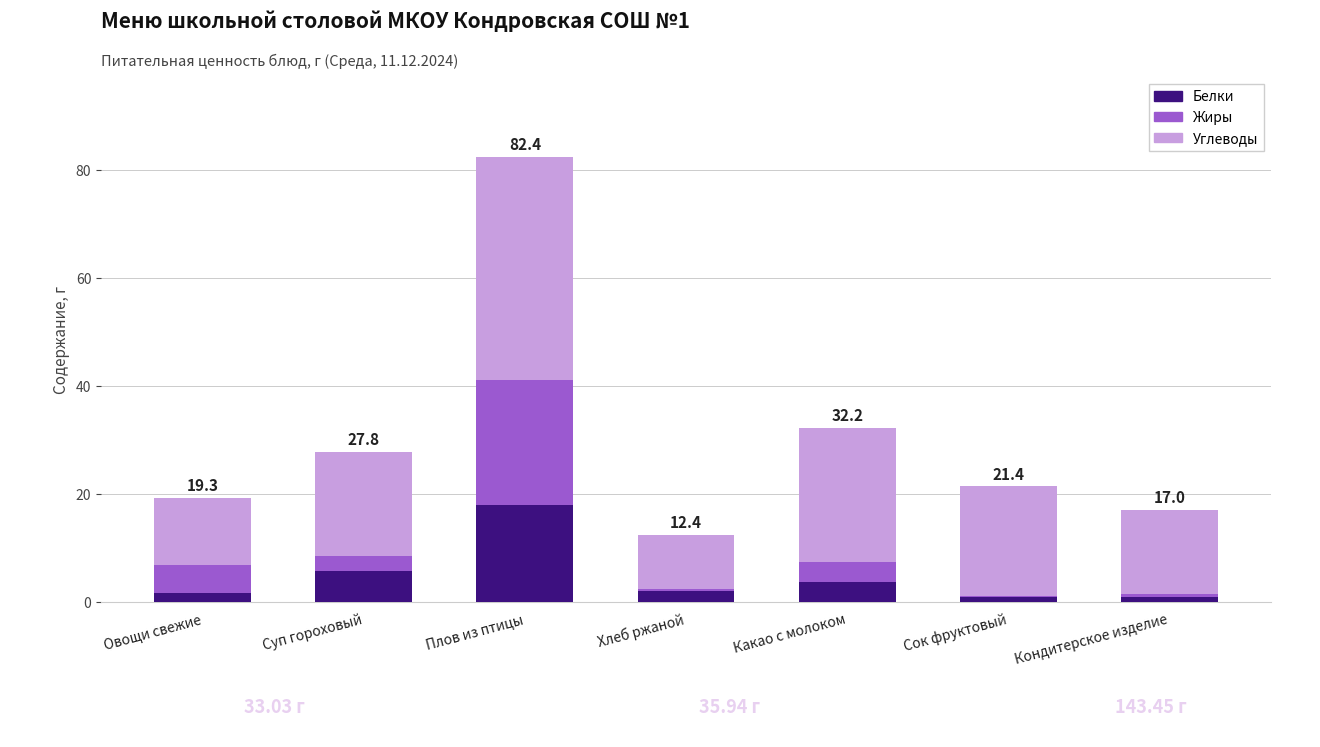

The Белки series shows 2.0 at Хлеб ржаной. True or false?

True